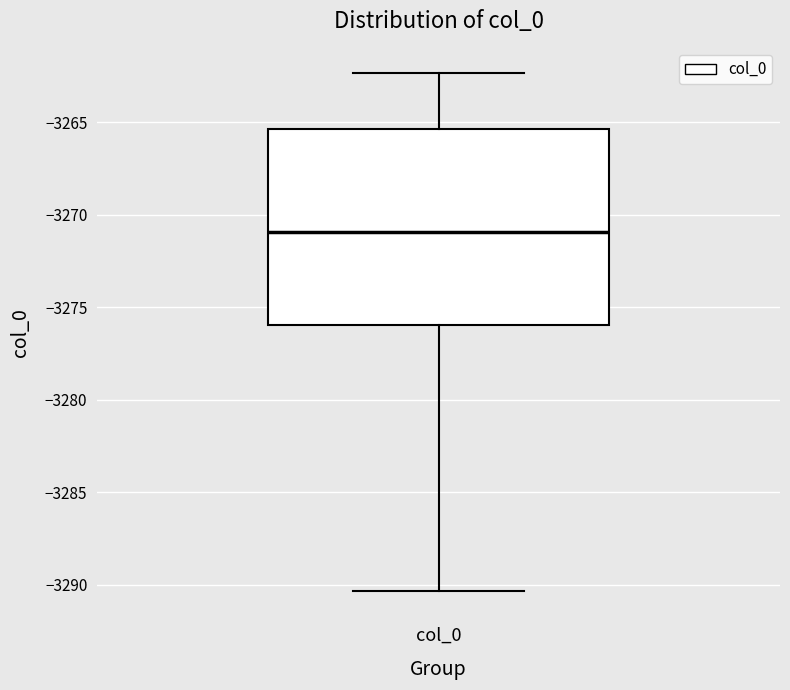

Where is the upper edge of the box for col_0 on the y-axis? The values are not printed on the chart, so give them approximately, as read against the axis.

-3265.5